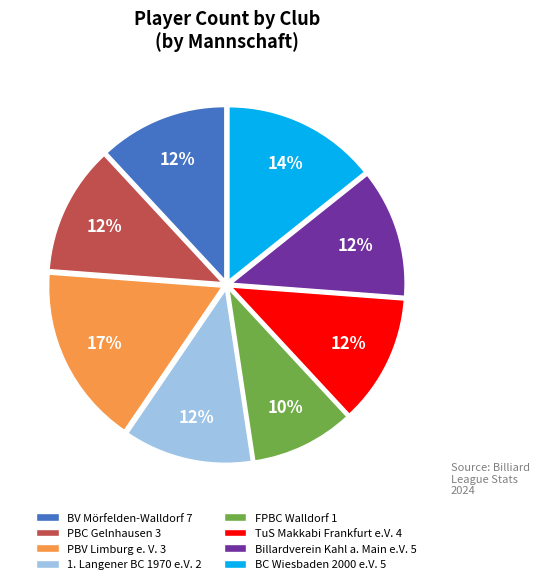

Count the number of slices in the pie.

8